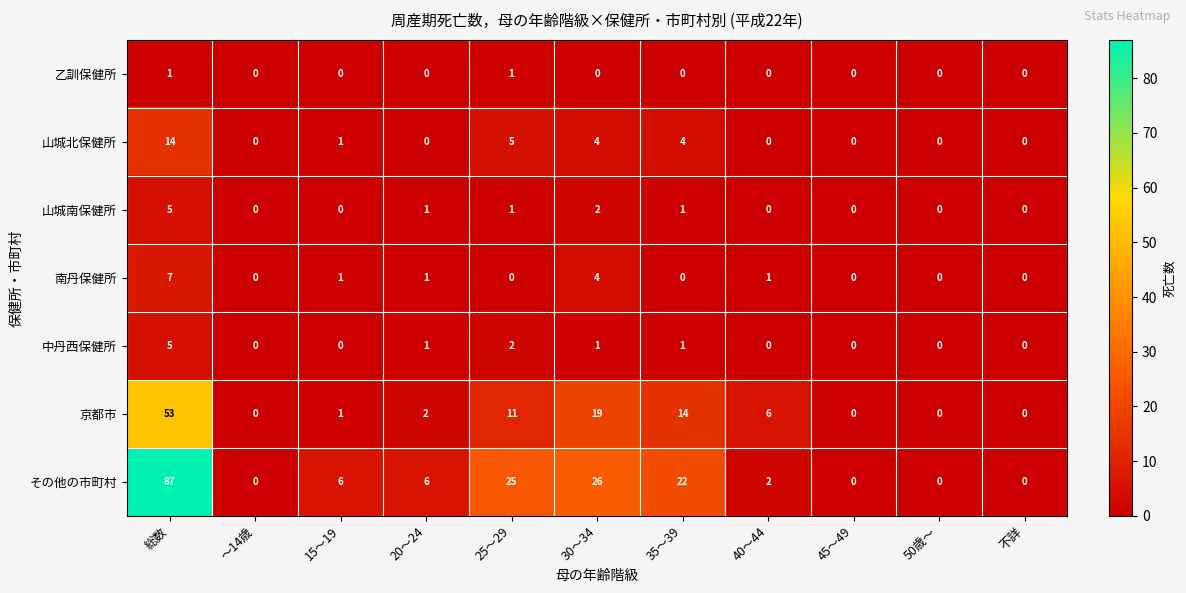

What is the maximum value shown in the chart?

87